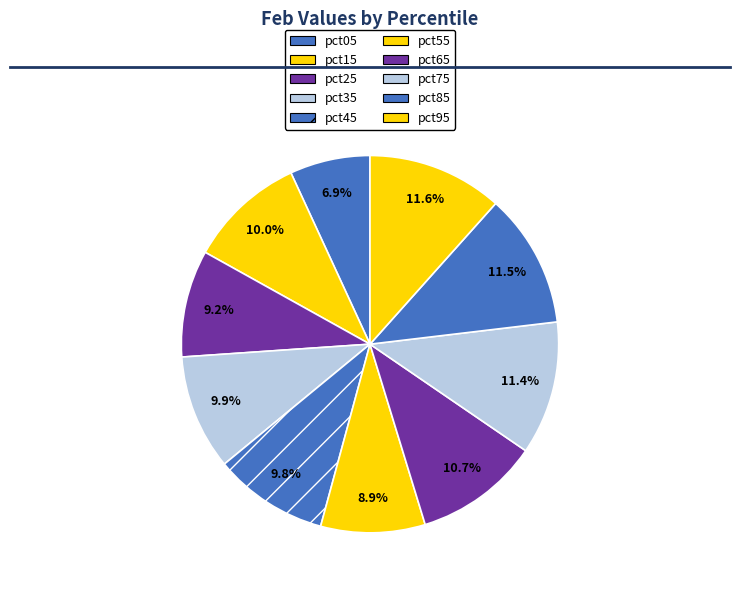

Does pct95 represent more than half of the total?

No